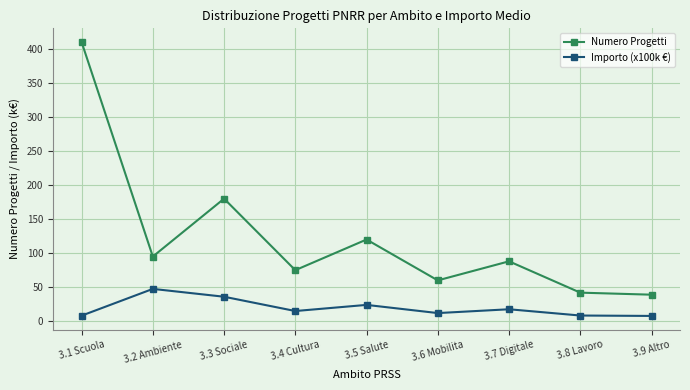

At which category is the sum across all series the highest?

3.1 Scuola